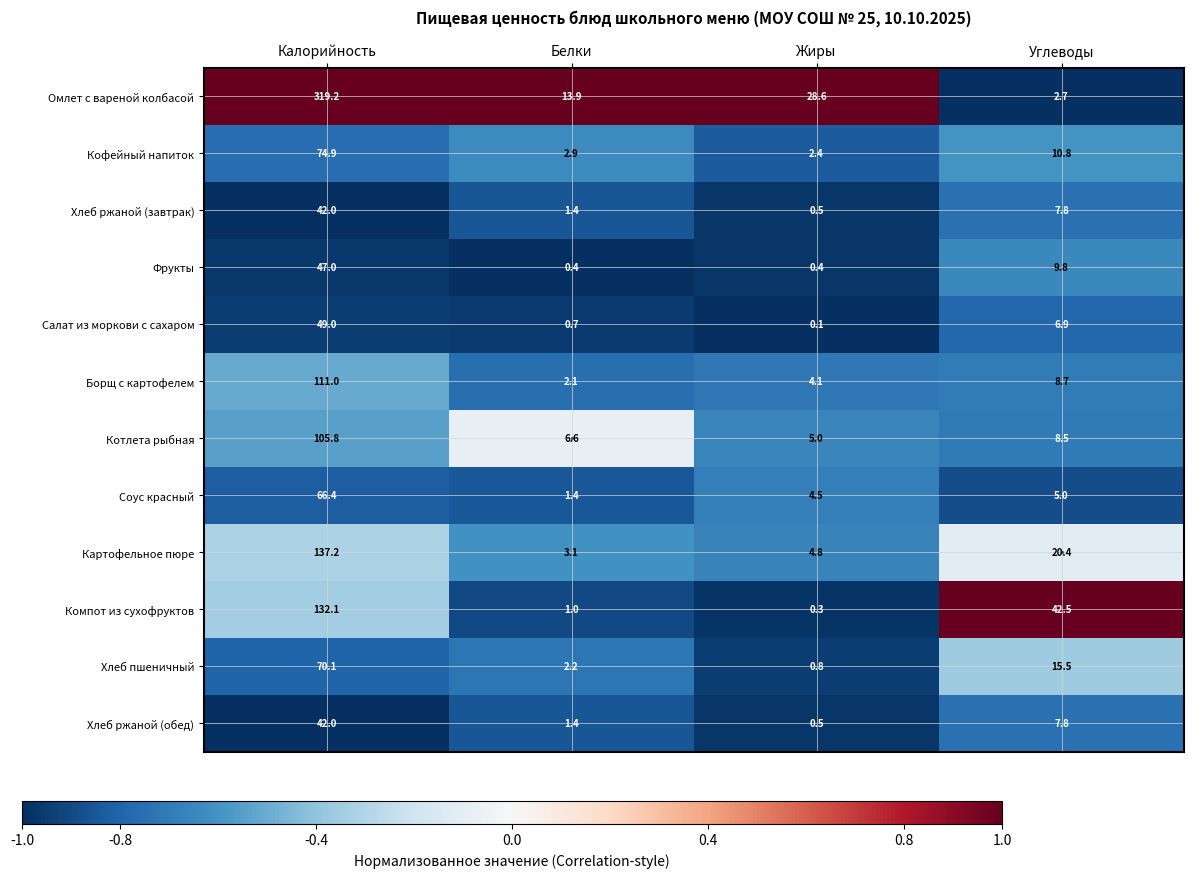

Is it true that Картофельное пюре equals 1.5 at Белки?

False